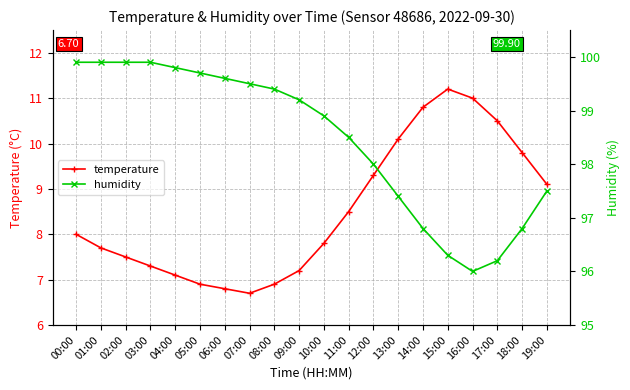

Rank the series by their maximum value, from highest to lowest.

humidity, temperature